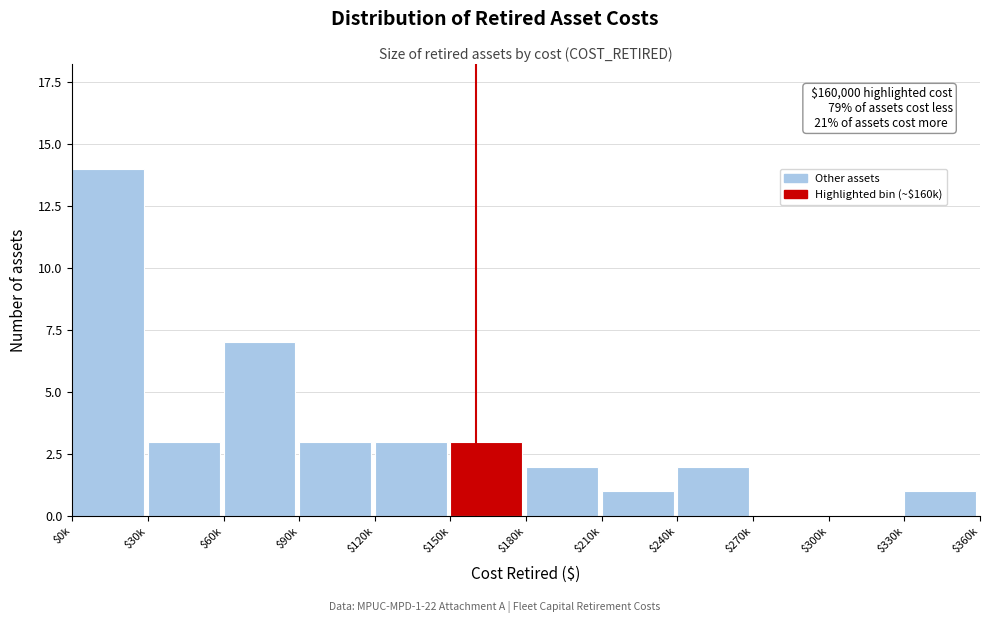

What is the sum of all values?

39